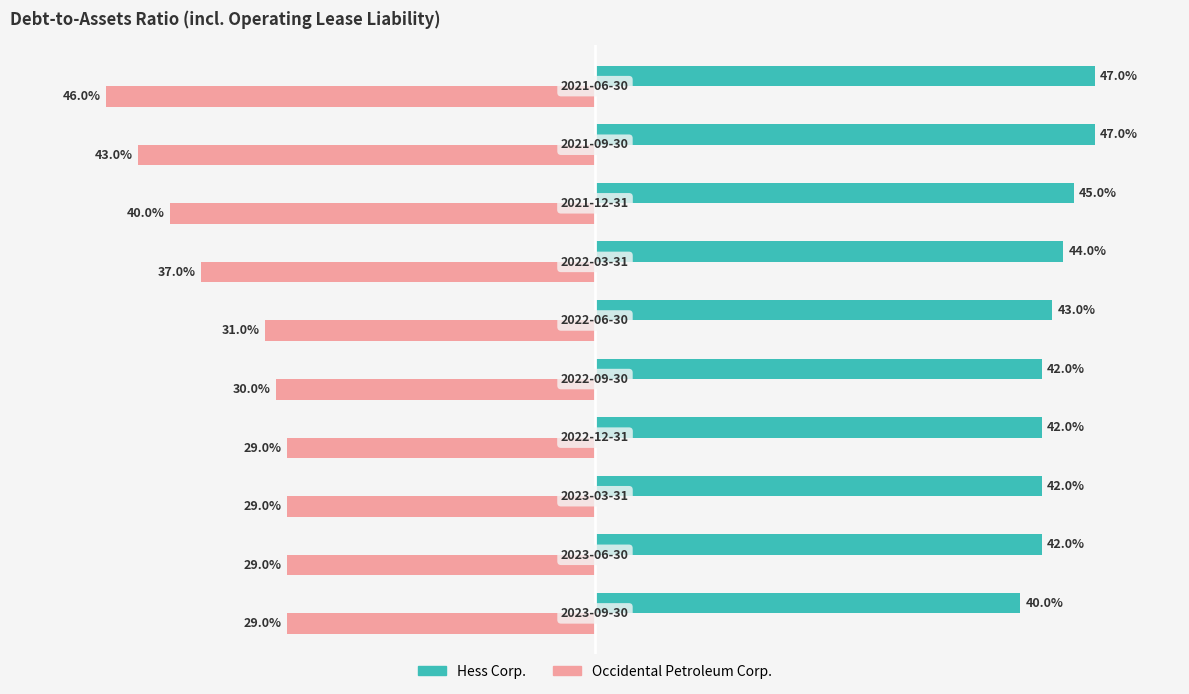

What are all the series names shown in the legend?

Hess Corp., Occidental Petroleum Corp.